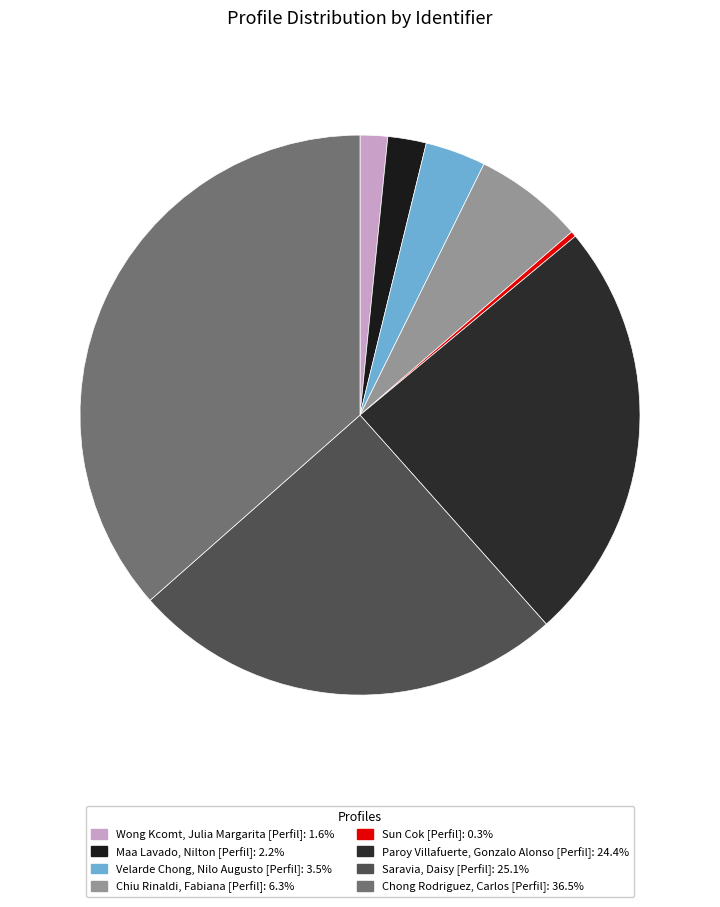

Rank the categories by value from lowest to highest.

Sun Cok [Perfil], Wong Kcomt, Julia Margarita [Perfil], Maa Lavado, Nilton [Perfil], Velarde Chong, Nilo Augusto [Perfil], Chiu Rinaldi, Fabiana [Perfil], Paroy Villafuerte, Gonzalo Alonso [Perfil], Saravia, Daisy [Perfil], Chong Rodriguez, Carlos [Perfil]